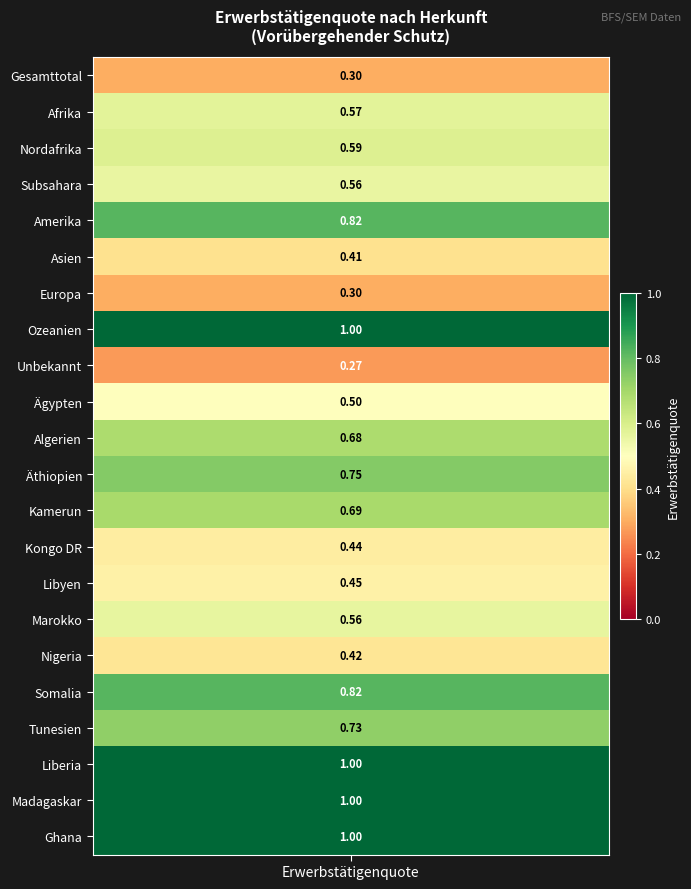

Which has a higher value, Ägypten or Nordafrika?

Nordafrika